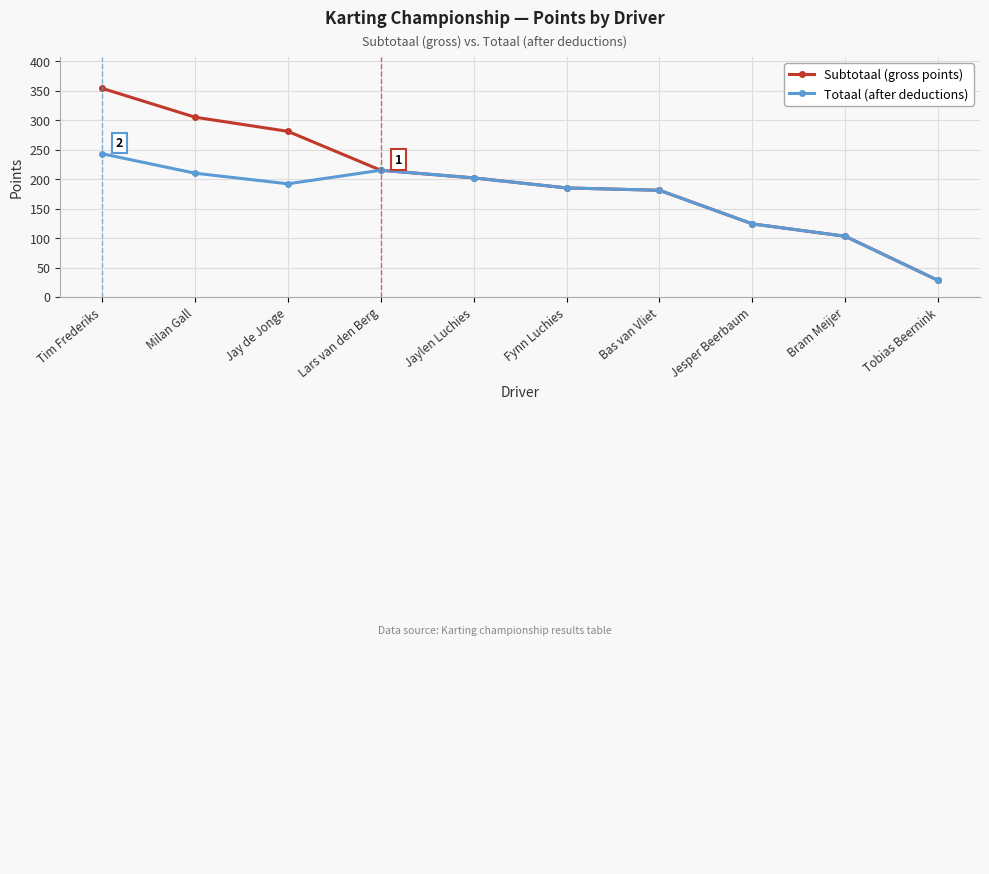

True or false: Subtotaal (gross points) has a value of 323 at Bas van Vliet.

False